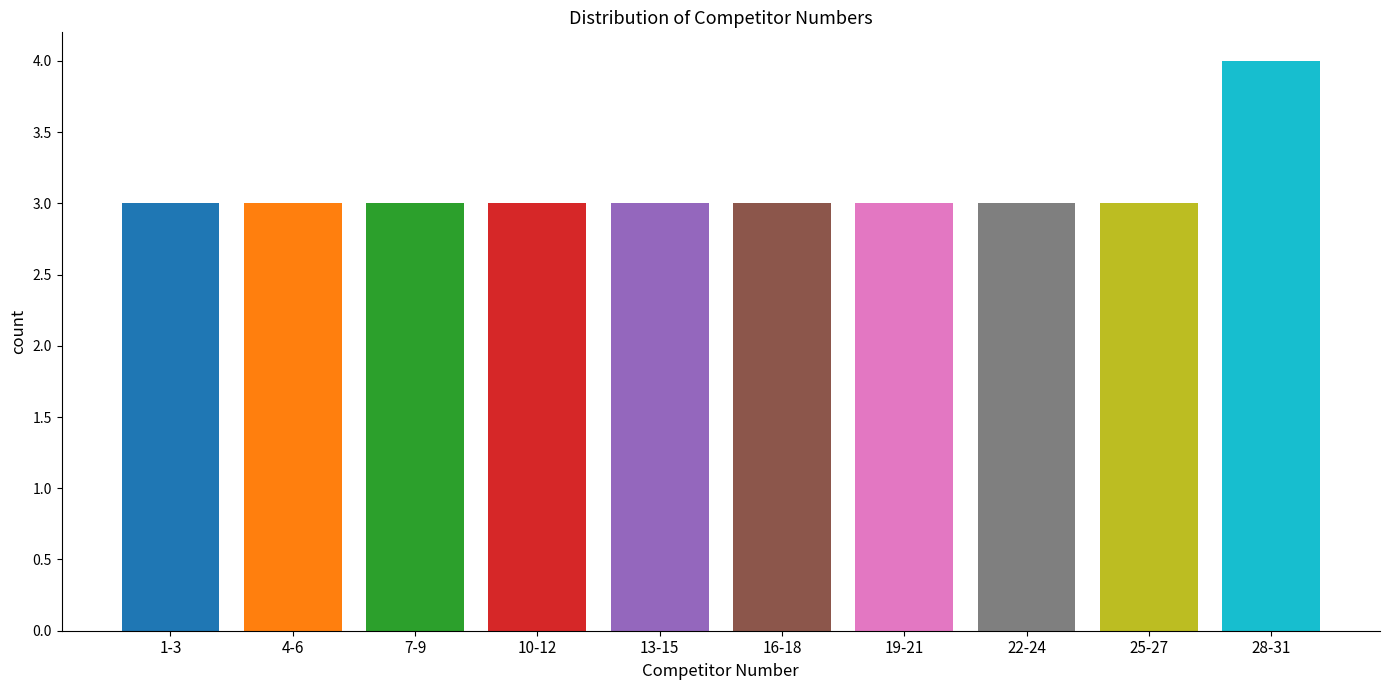

Reading left to right, extract all data points from this chart.

3	3	3	3	3	3	3	3	3	4